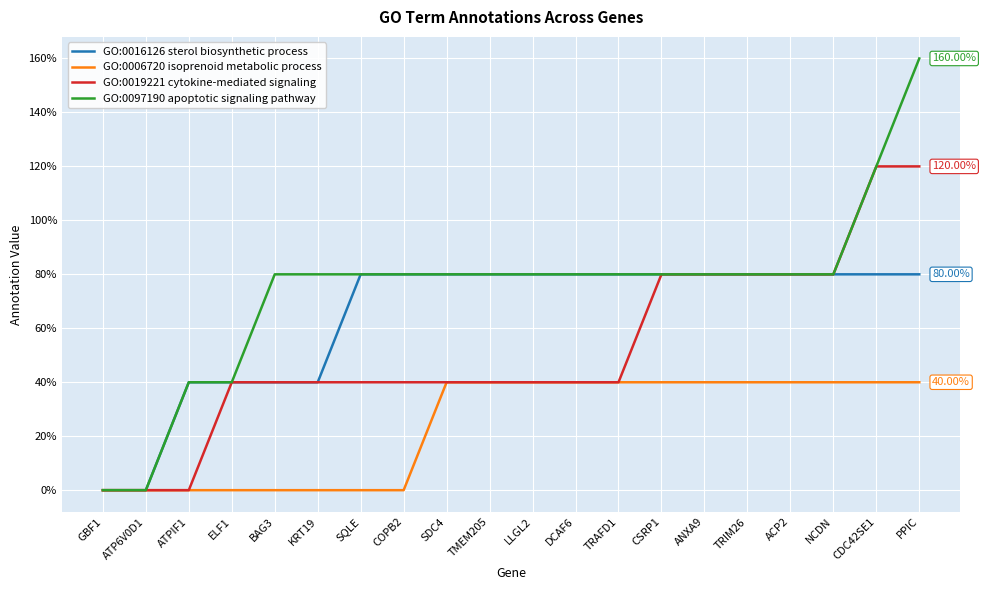

What is the maximum value for GO:0019221 cytokine-mediated signaling?

120